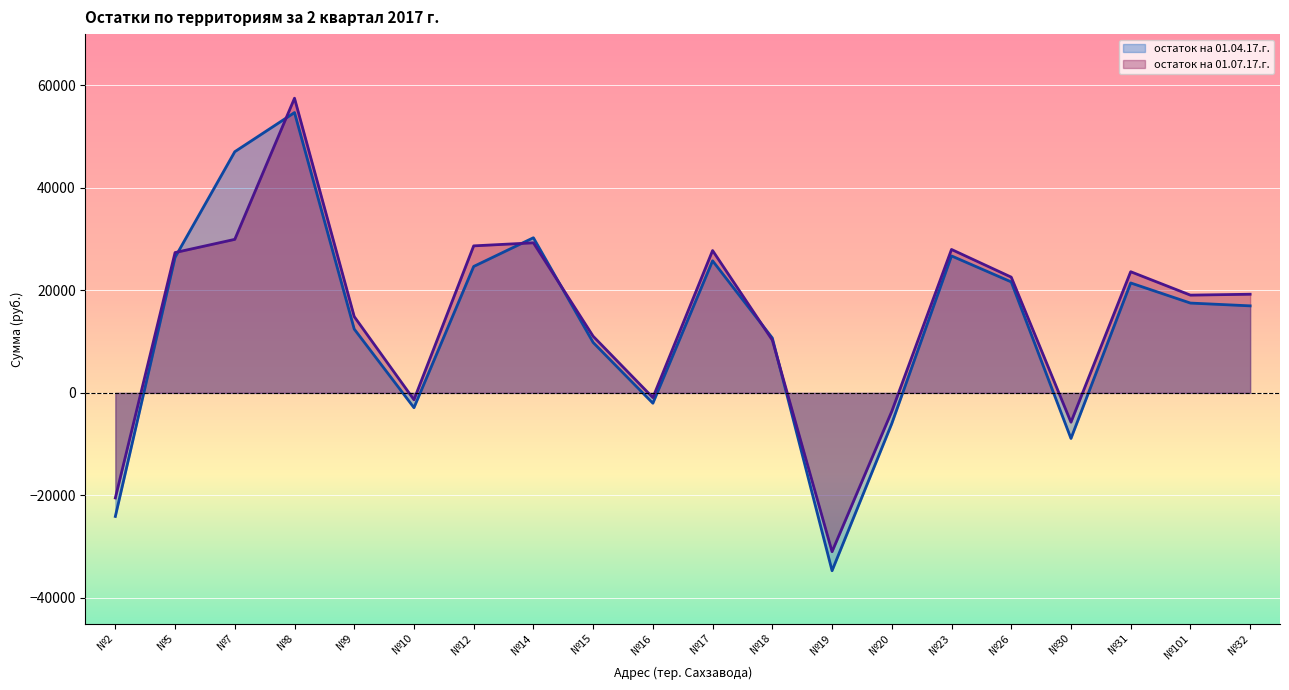

How many times do остаток на 01.07.17.г. and остаток на 01.04.17.г. cross each other?

6